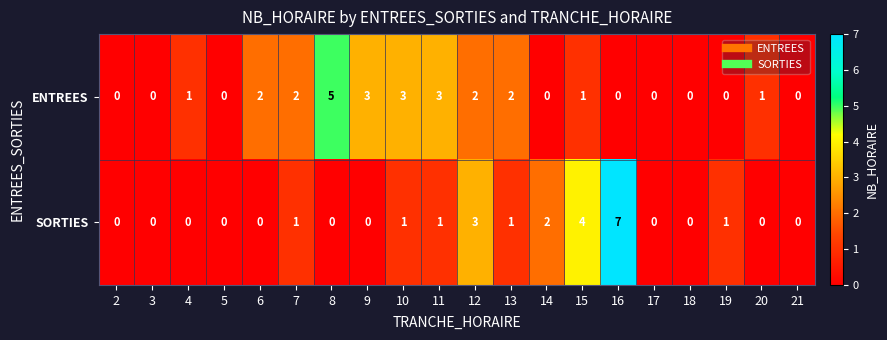

What is the difference between the highest and lowest values at 9?

3